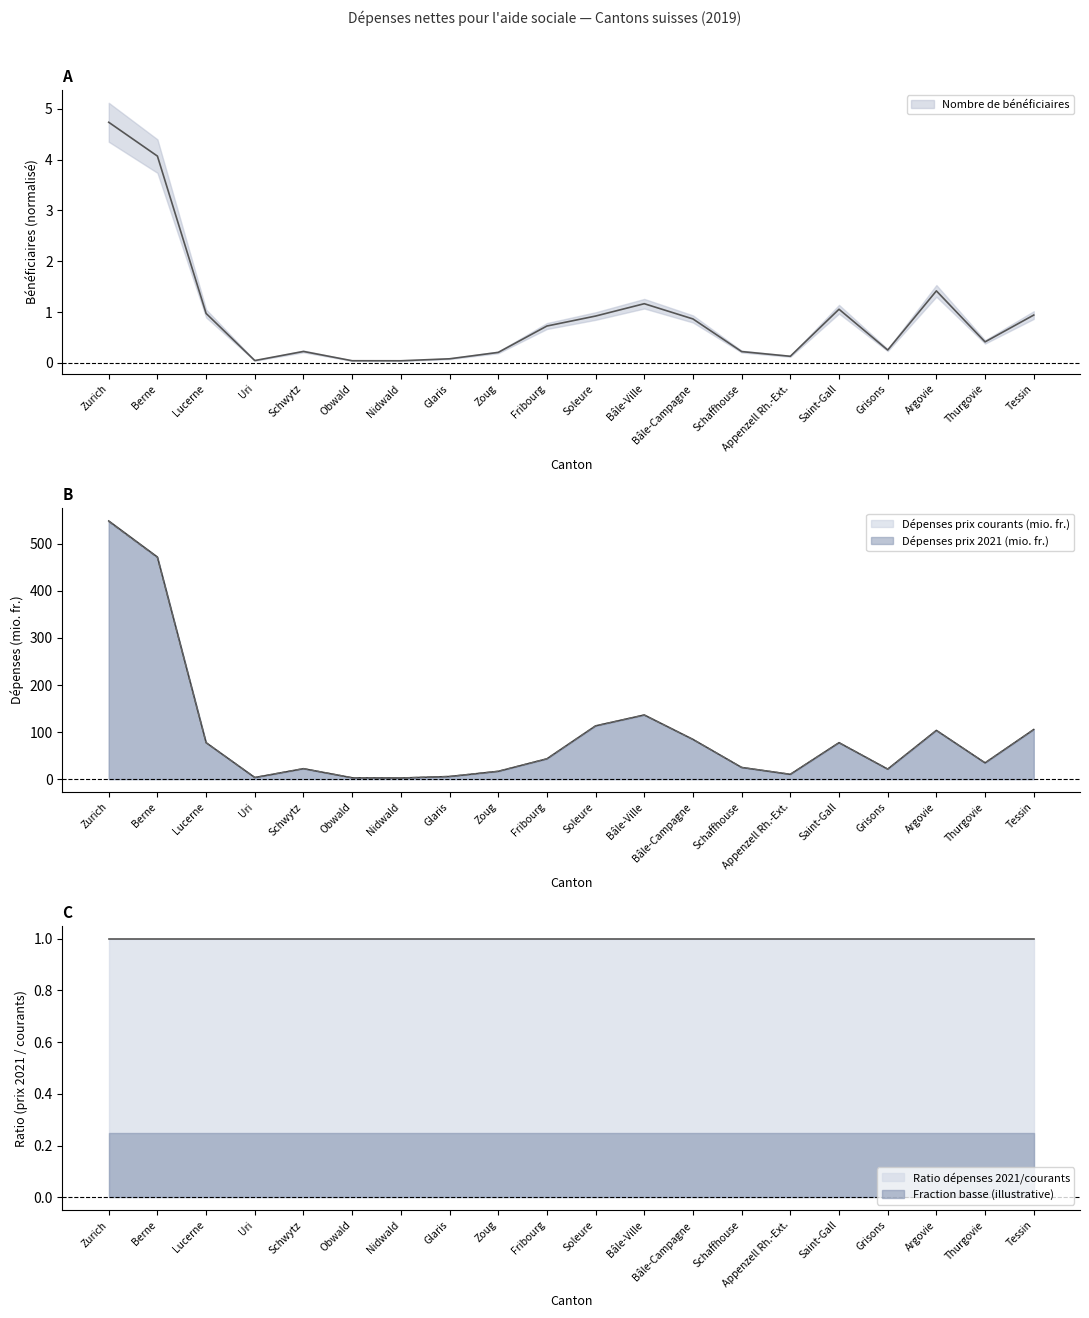

Which category has the lowest value in the Dépenses prix 2021 (mio. fr.) series?

Nidwald